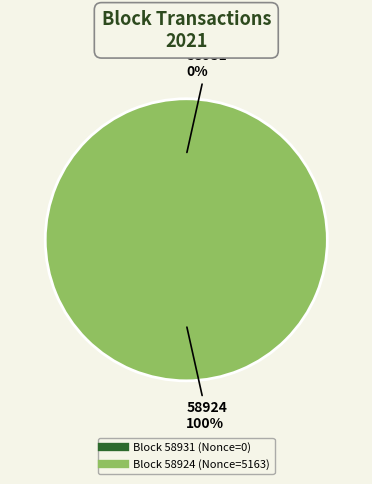

True or false: 58931 accounts for 1% of the total.

False